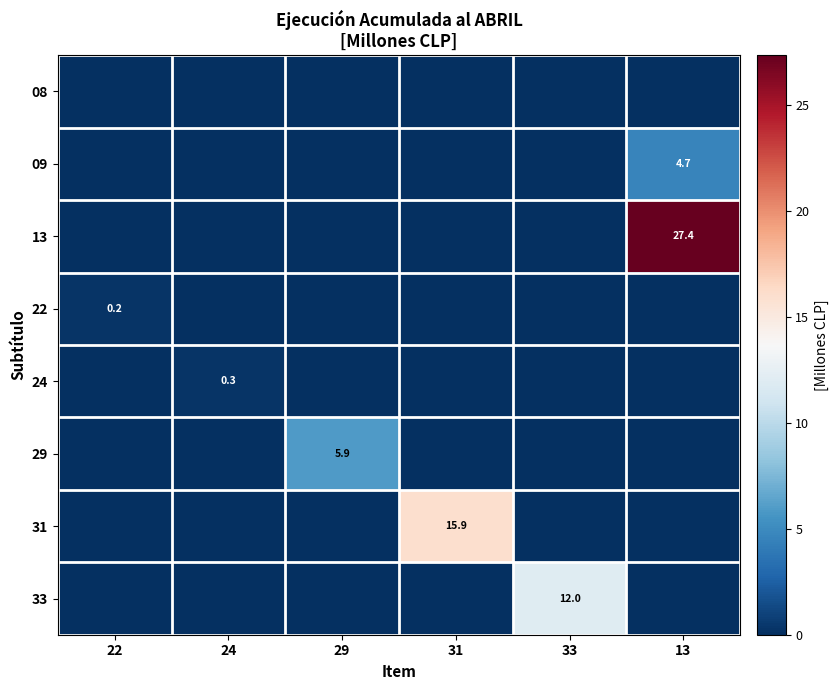

What is the difference between the maximum and minimum values in the 24 series?

0.3